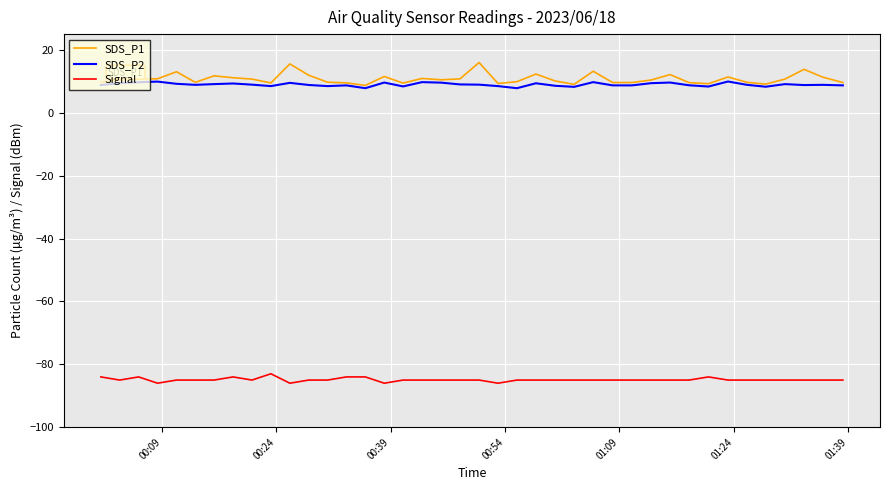

Does the chart display data point markers on the line(s)?

No